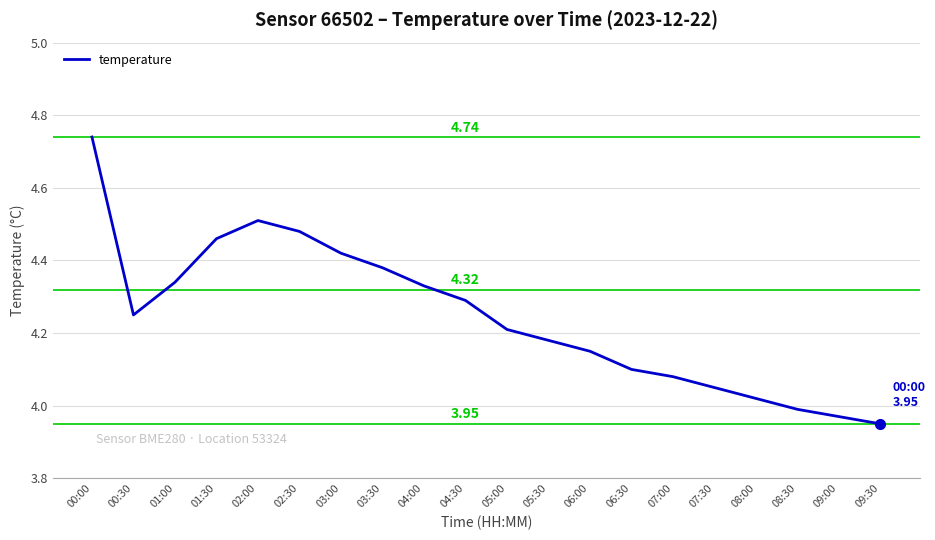

What is the difference between the maximum and minimum values?

0.8